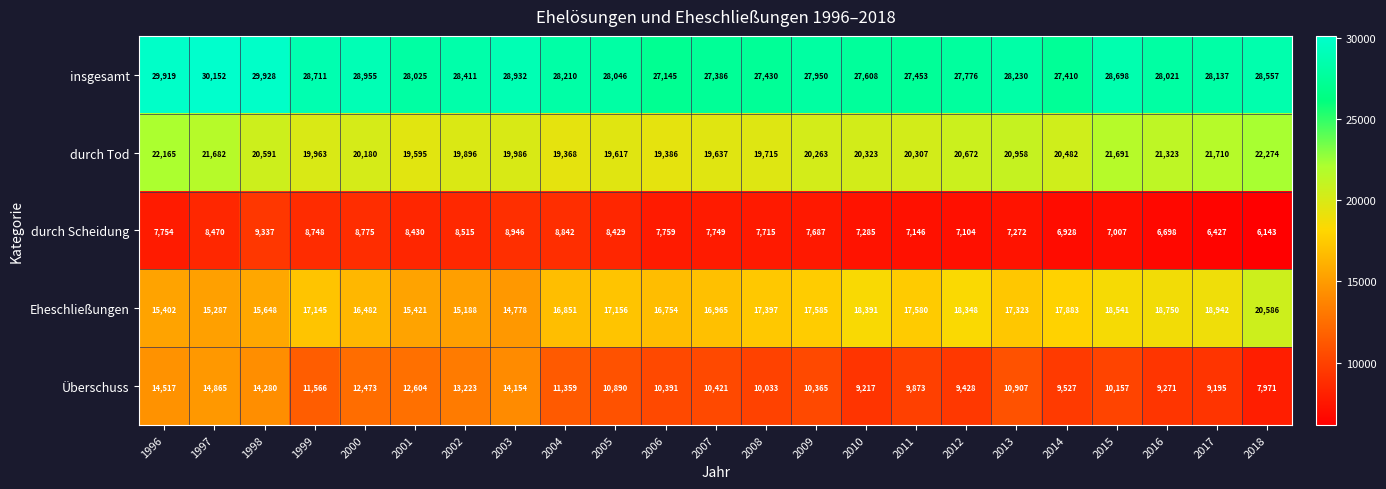

Which label corresponds to the smallest value in the chart?

2018